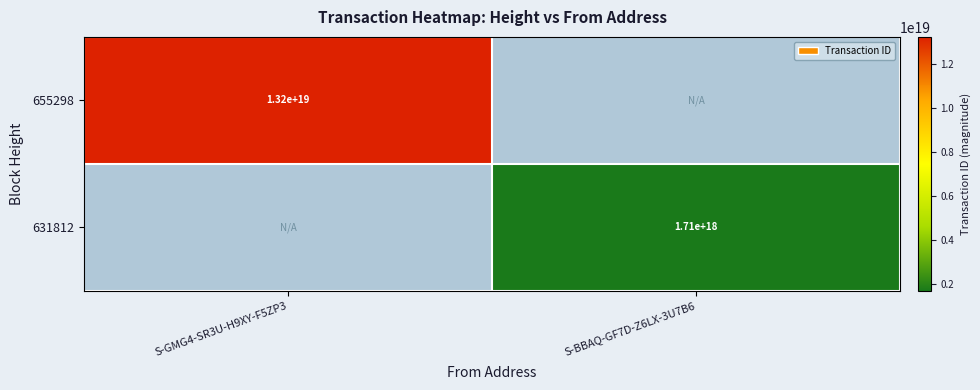

How many data points does each series have?

2